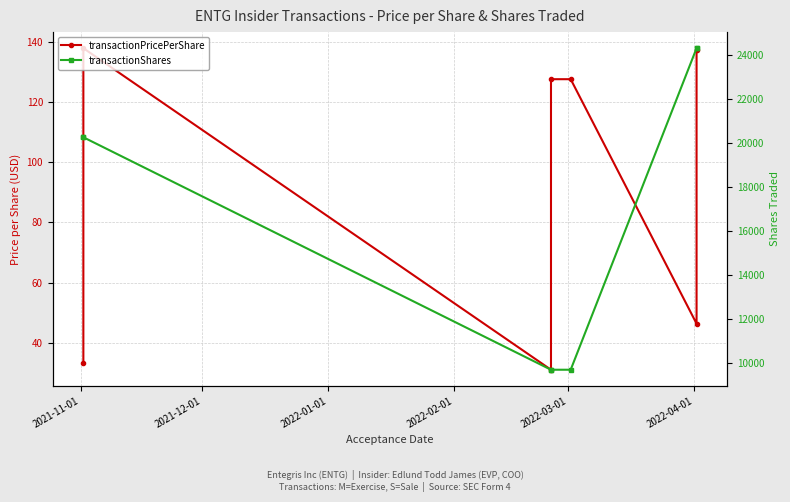

What is the difference between the transactionPricePerShare values at 2021-11-01 and 2022-04-01?

13.1